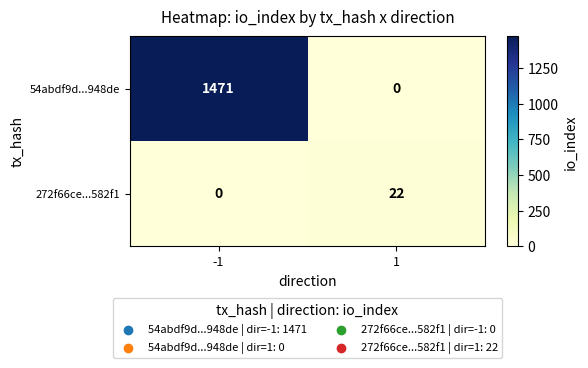

What is the approximate value of 54abdf9d...948de at -1?

1471